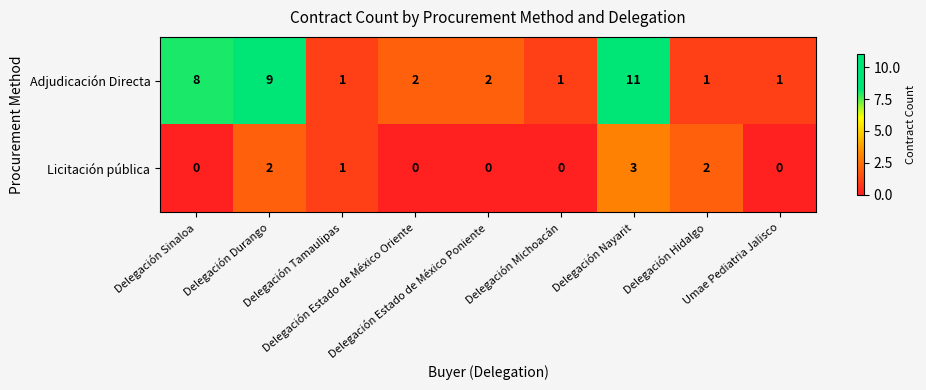

Which series has the widest spread of values?

Adjudicación Directa